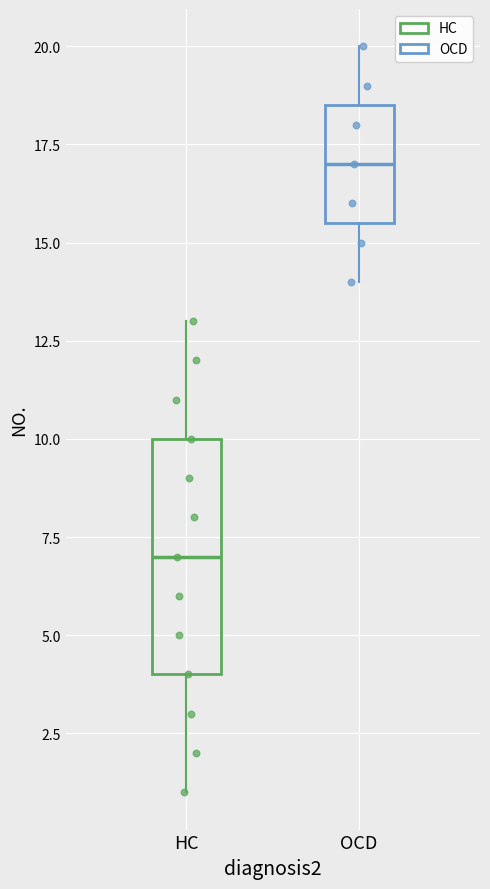

Comparing the boxes themselves (not the whiskers), which one is the tallest?

HC